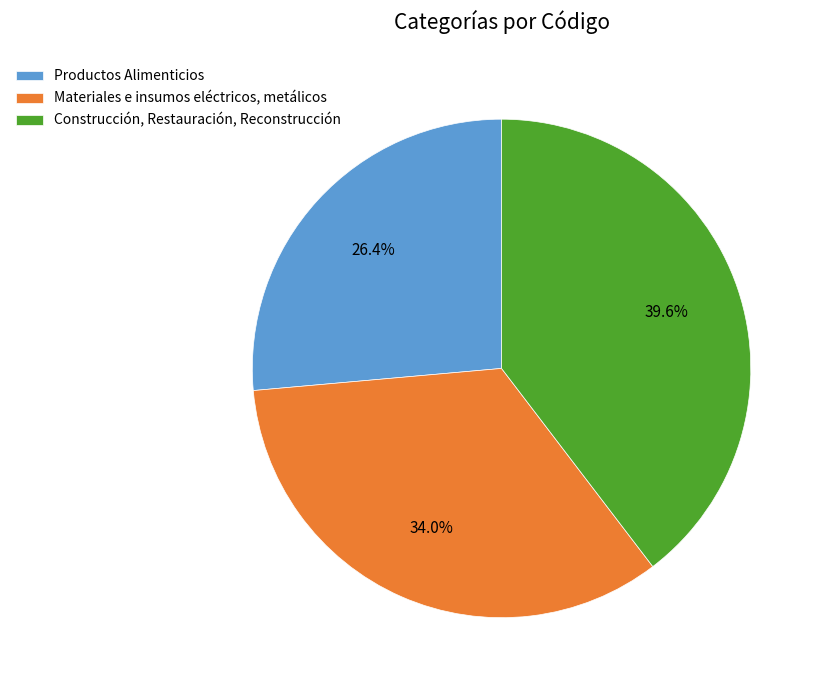

How many slices are in this pie chart?

3